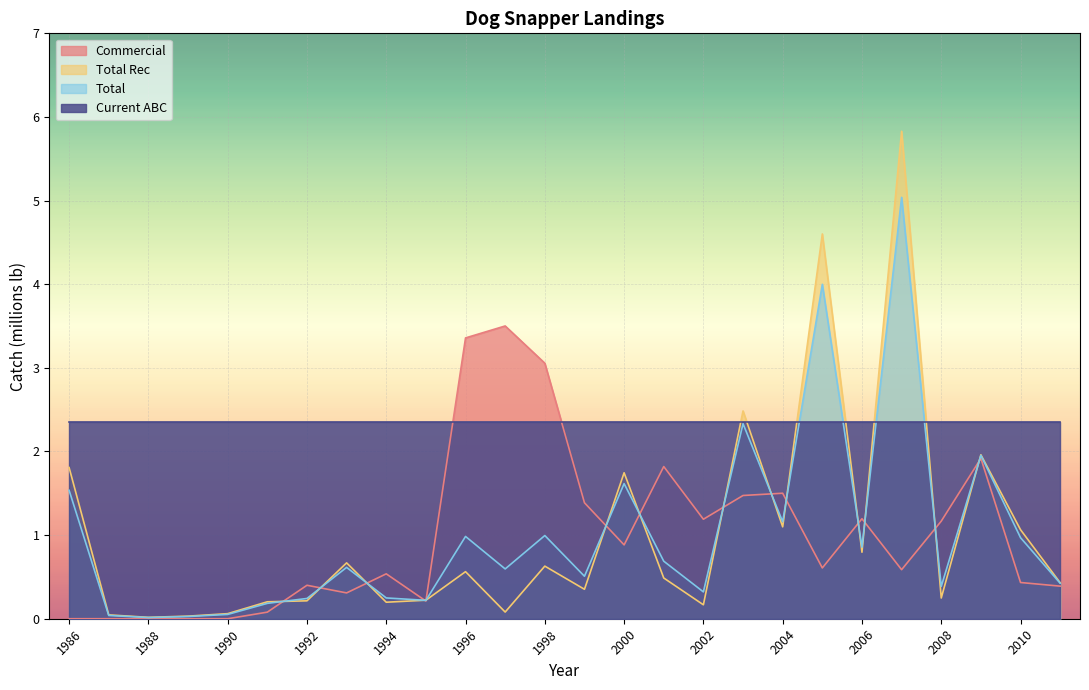

The Total series shows 0.1 at 1990. True or false?

False